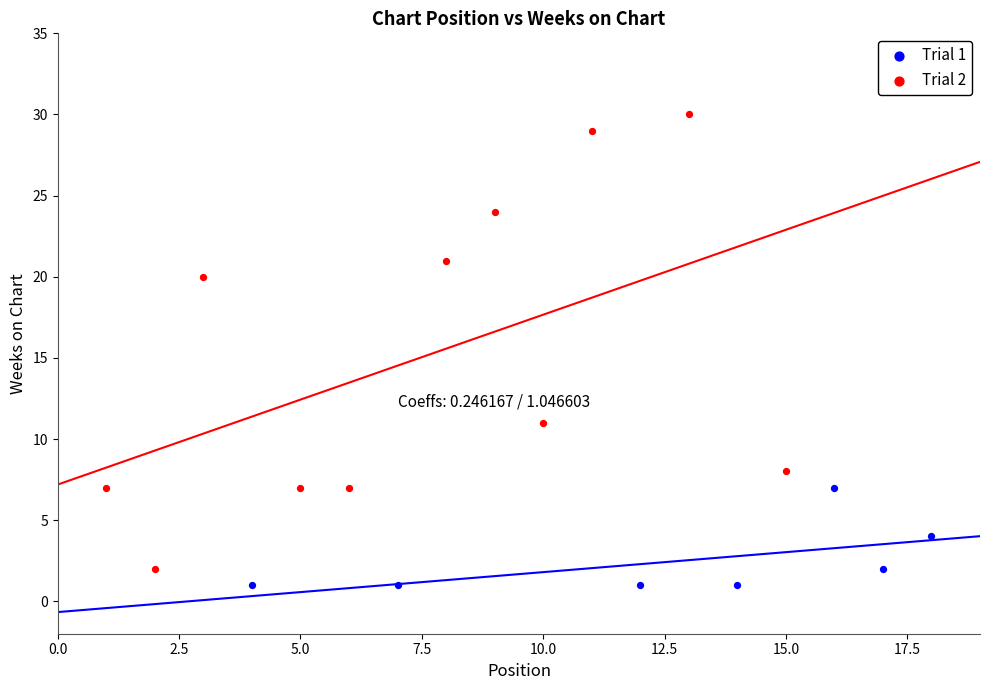

Which series has the largest Y range (max minus min)?

Trial 2